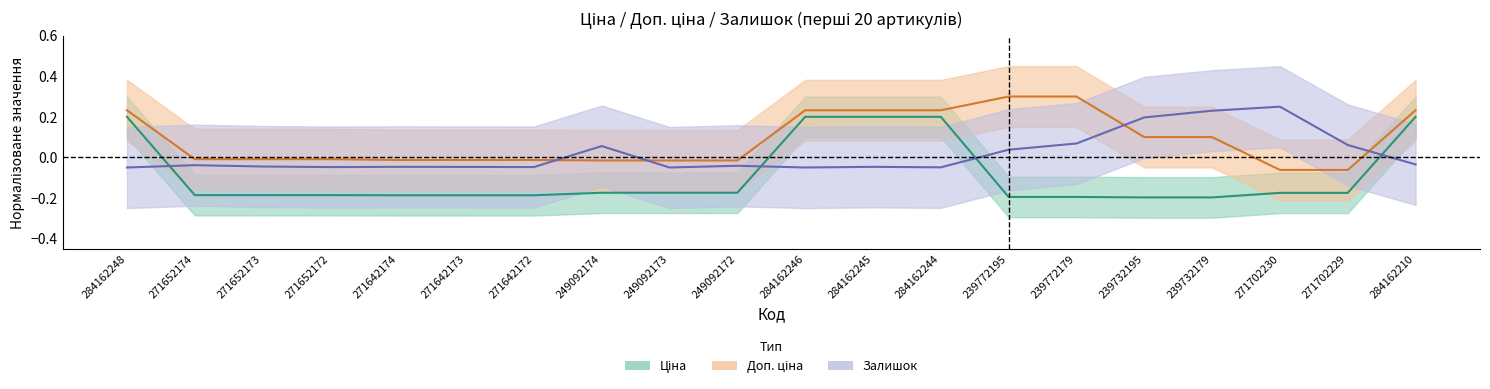

Rank the series at 271702230 from highest to lowest value.

Залишок, Доп. ціна, Ціна